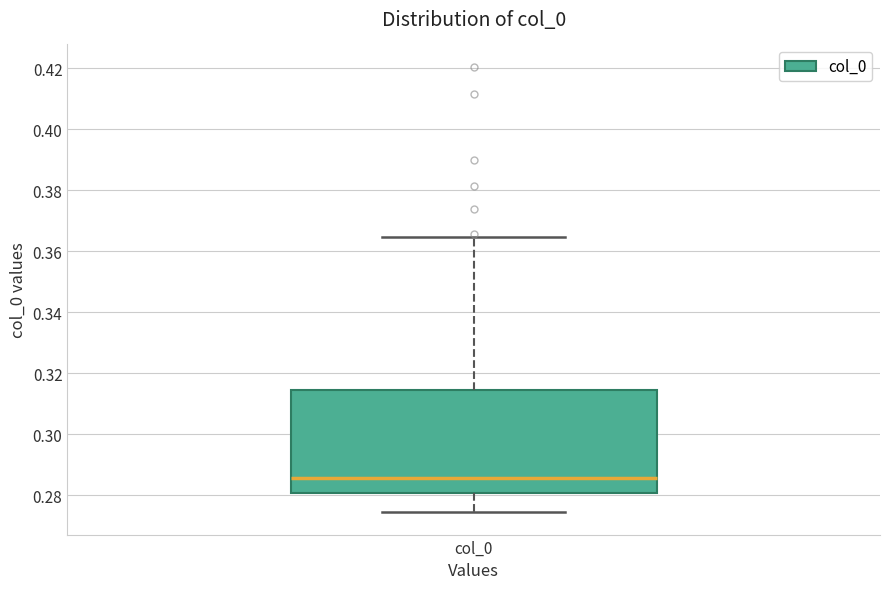

Read this box plot against the y-axis: the position of the median line, the range covered by the box, and the ends of both whiskers. The values are not printed on the chart, so give them approximately, as read against the axis.

median 0.286, box 0.280 to 0.314, whiskers 0.274 to 0.364